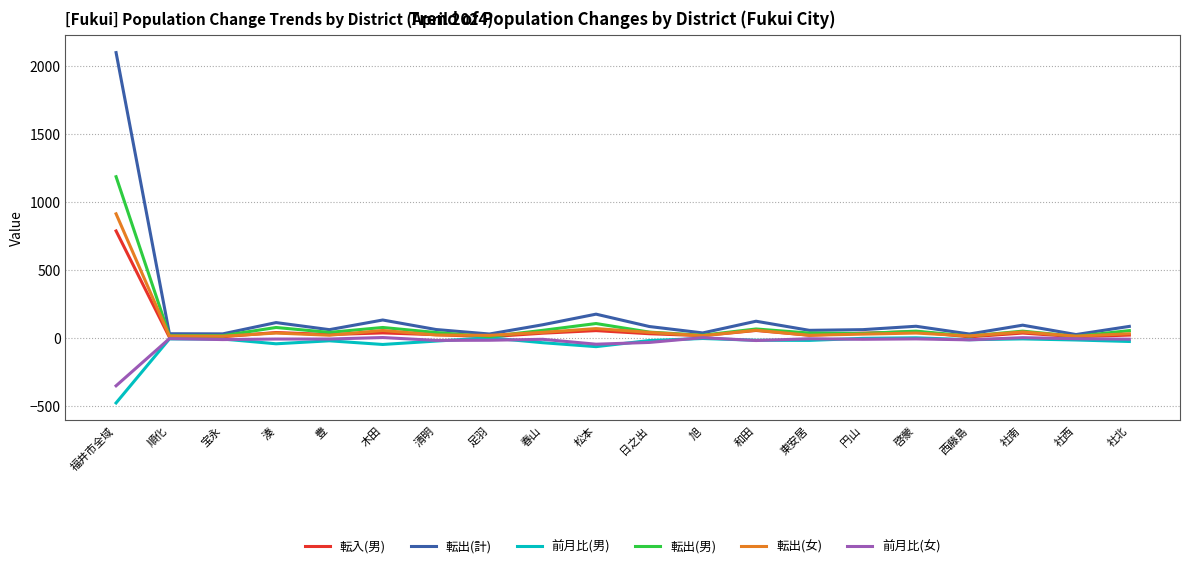

What is the spread (max minus min) of values at 社北?

111